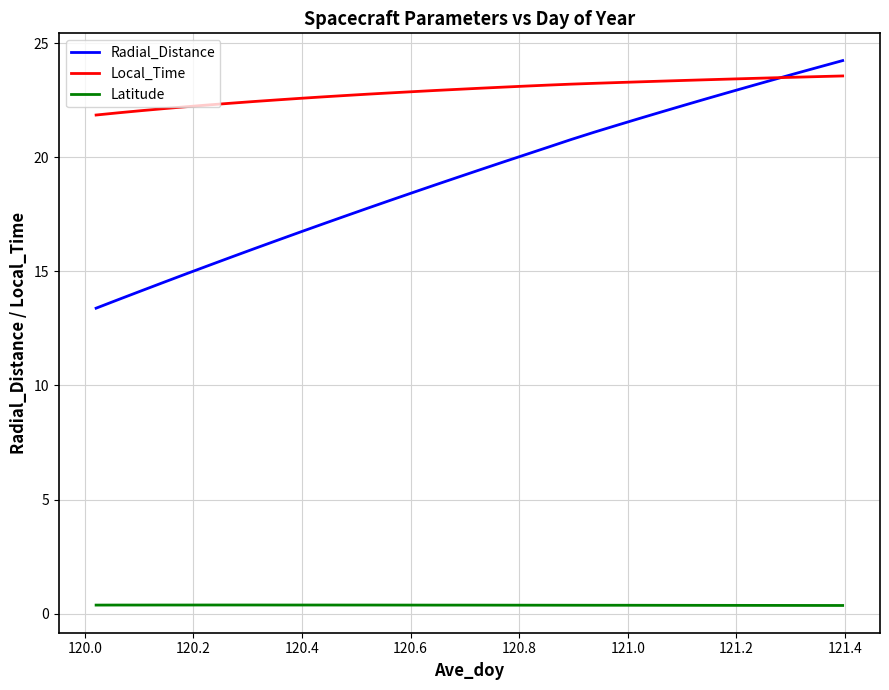

What are all the series names shown in the legend?

Radial_Distance, Local_Time, Latitude